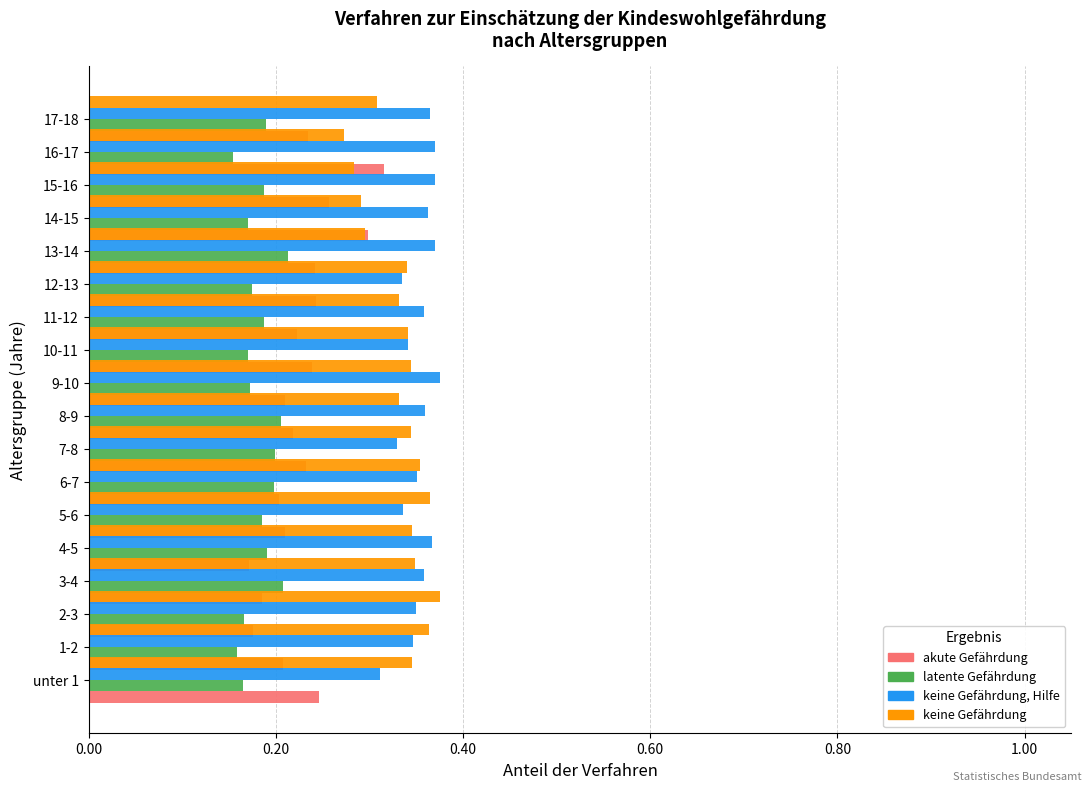

At which category is the sum across all series the highest?

14